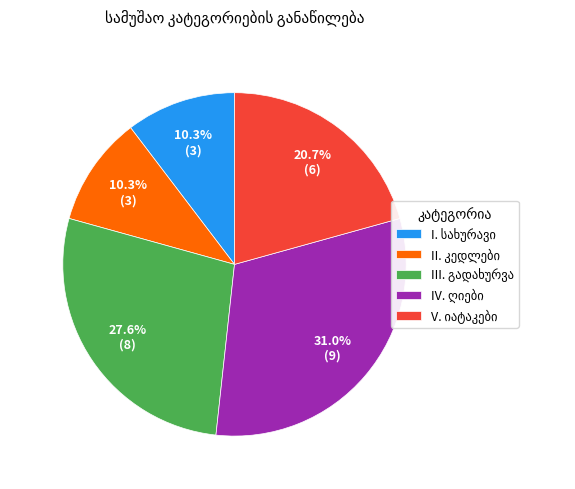

Does any single category account for the majority?

No